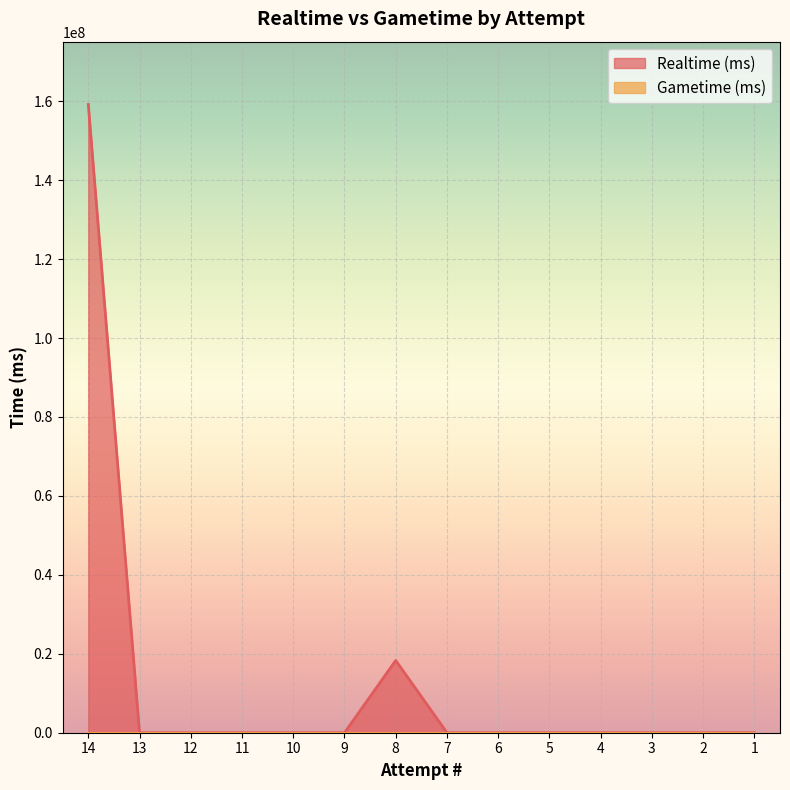

The chart shows a value of 0 at 4. True or false?

True